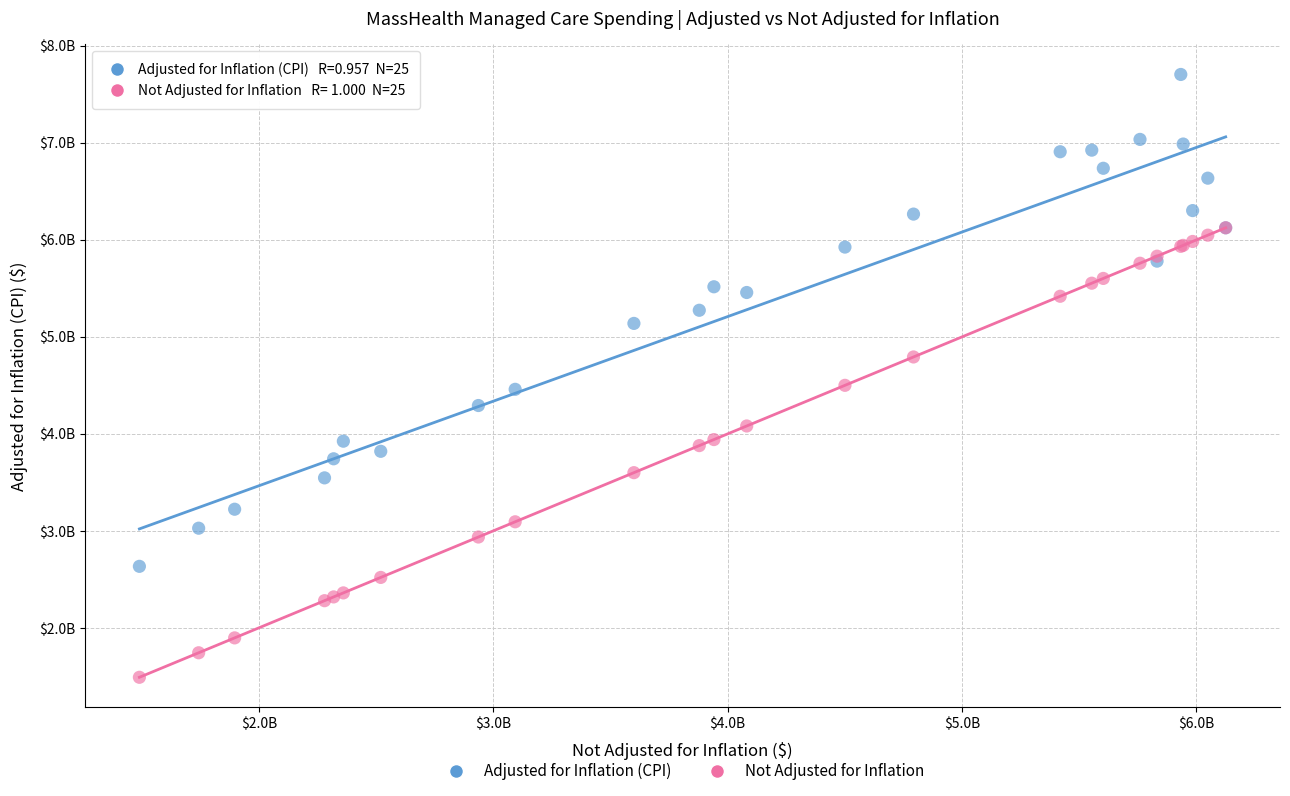

What are all the series names shown in the legend?

Adjusted for Inflation (CPI), Not Adjusted for Inflation